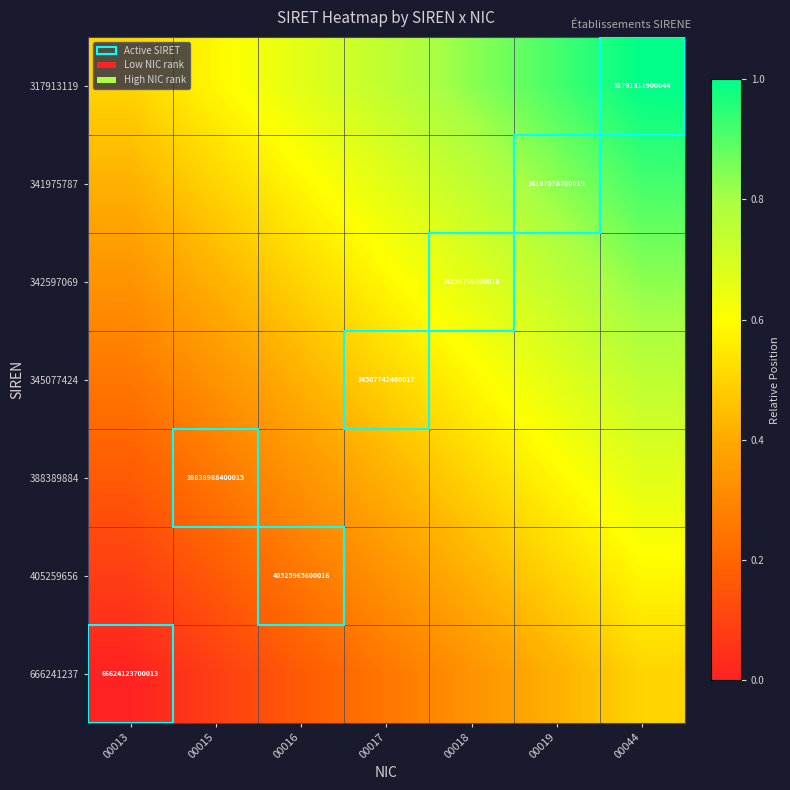

The value of 388389884 at 00016 is 0.3. True or false?

True